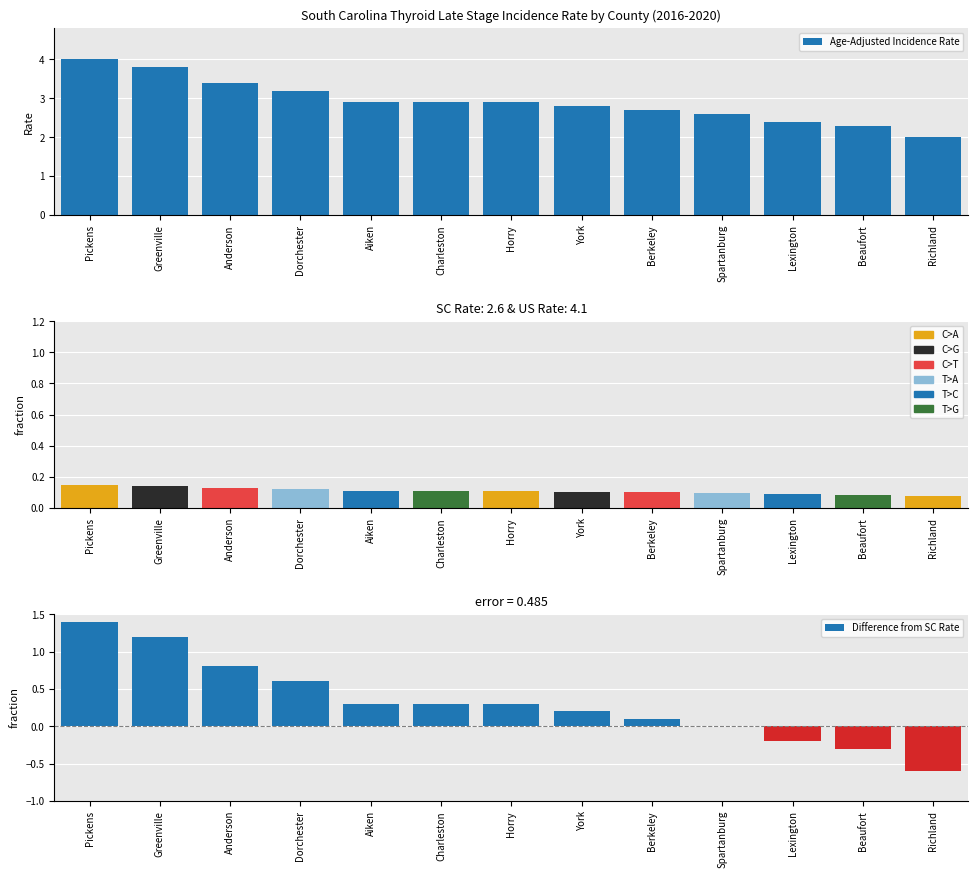

List the labels in order of Difference from SC Rate value, largest first.

Pickens, Greenville, Anderson, Dorchester, Aiken, Charleston, Horry, York, Berkeley, Spartanburg, Lexington, Beaufort, Richland